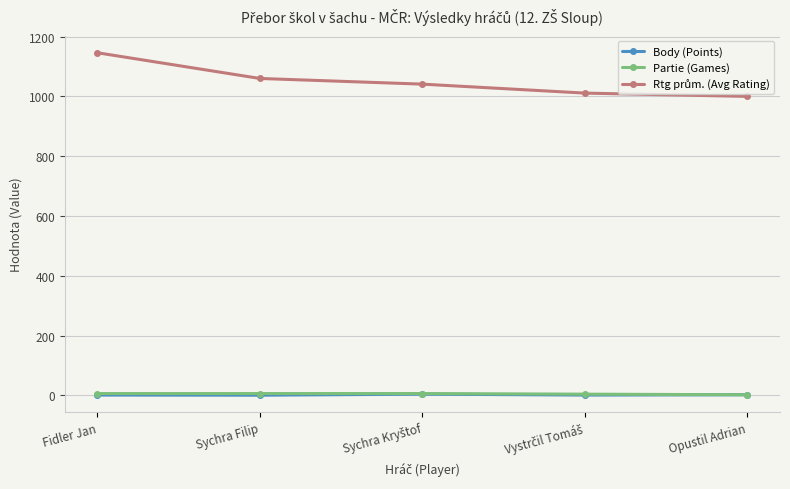

Which label corresponds to the largest value in the chart?

Fidler Jan